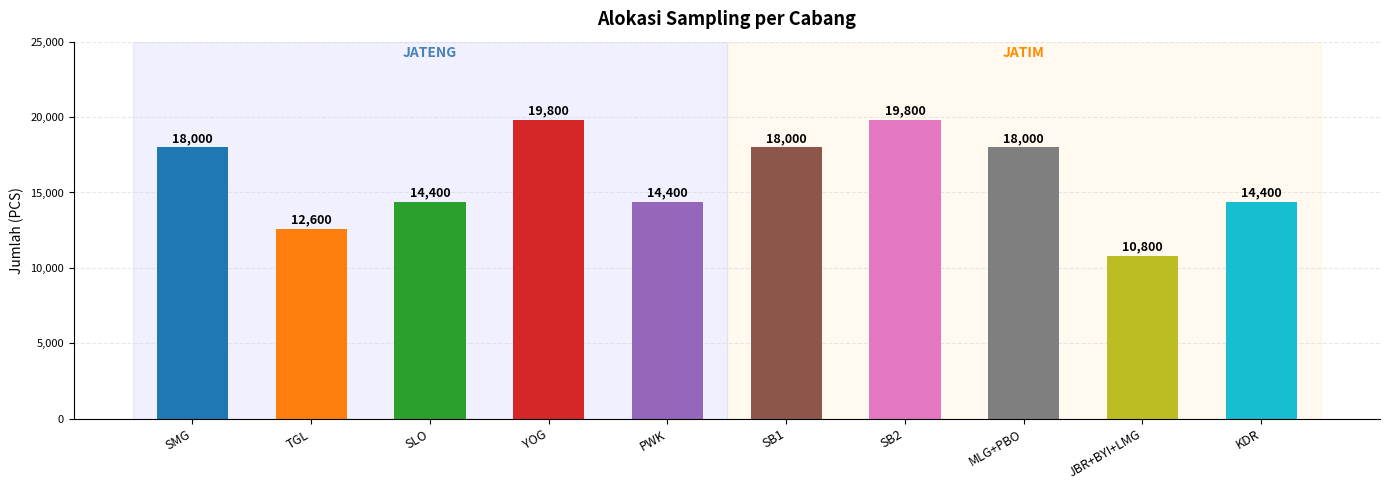

At which label does ALOKASI SAMPLING (PCS) reach its minimum?

JBR+BYI+LMG